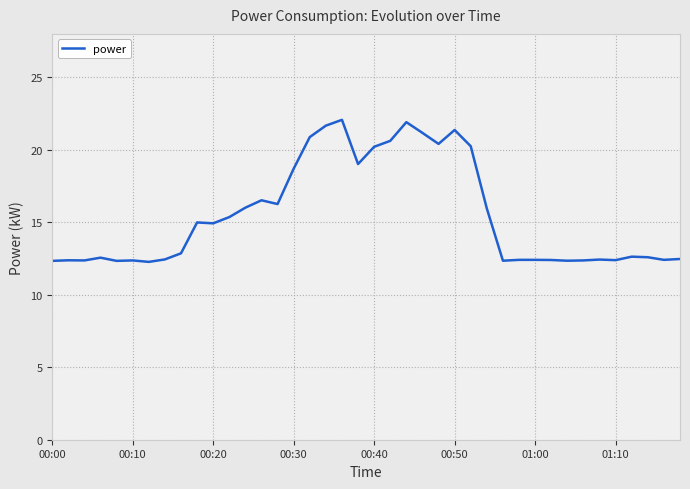

What is the greatest value displayed?

22.1